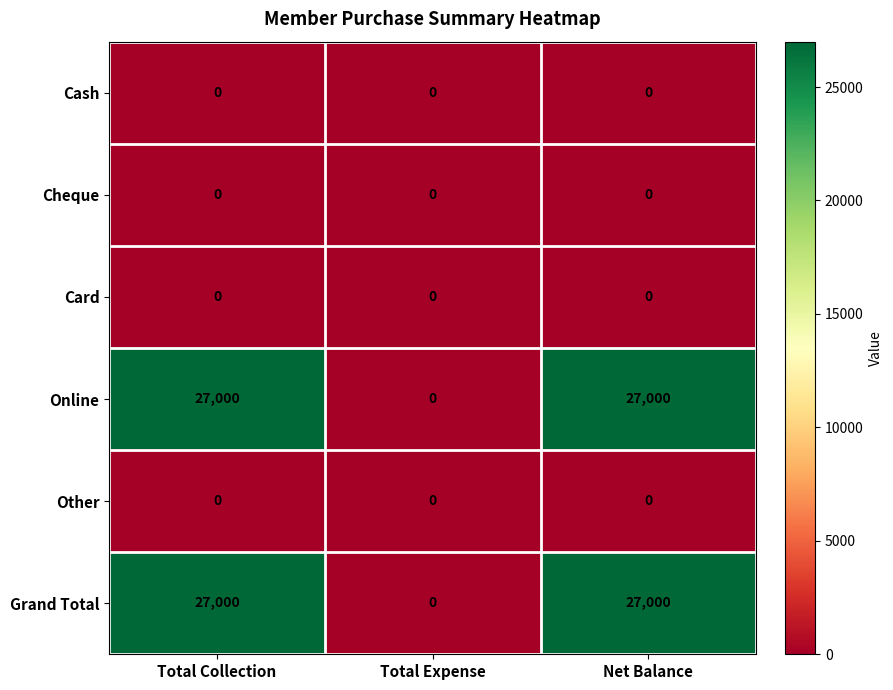

At which label does Online reach its minimum?

Total Expense